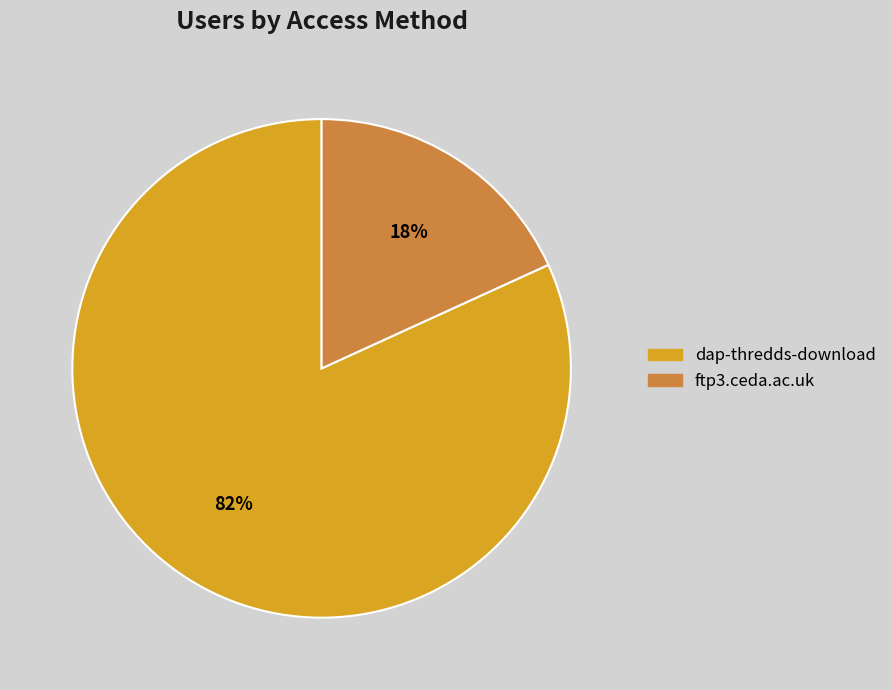

Between ftp3.ceda.ac.uk and dap-thredds-download, which is larger?

dap-thredds-download